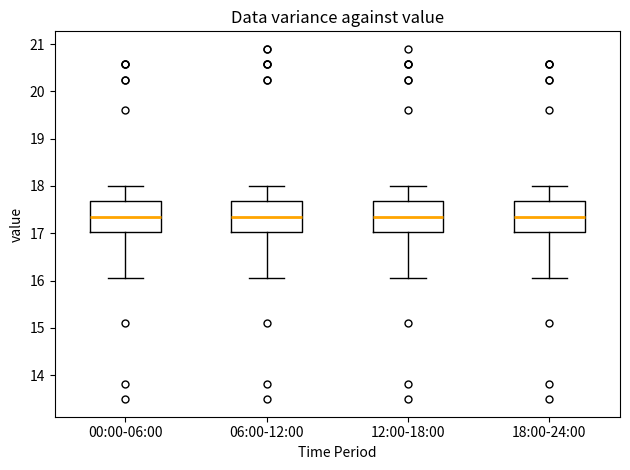

Reading left to right, read every box against the y-axis: the position of its median line, the range the box covers, and the ends of its whiskers. The values are not printed on the chart, so give them approximately, as read against the axis.

00:00-06:00: median 17.4, box 17.0 to 17.7, whiskers 16.1 to 18.0
06:00-12:00: median 17.4, box 17.0 to 17.7, whiskers 16.1 to 18.0
12:00-18:00: median 17.4, box 17.0 to 17.7, whiskers 16.1 to 18.0
18:00-24:00: median 17.4, box 17.0 to 17.7, whiskers 16.1 to 18.0